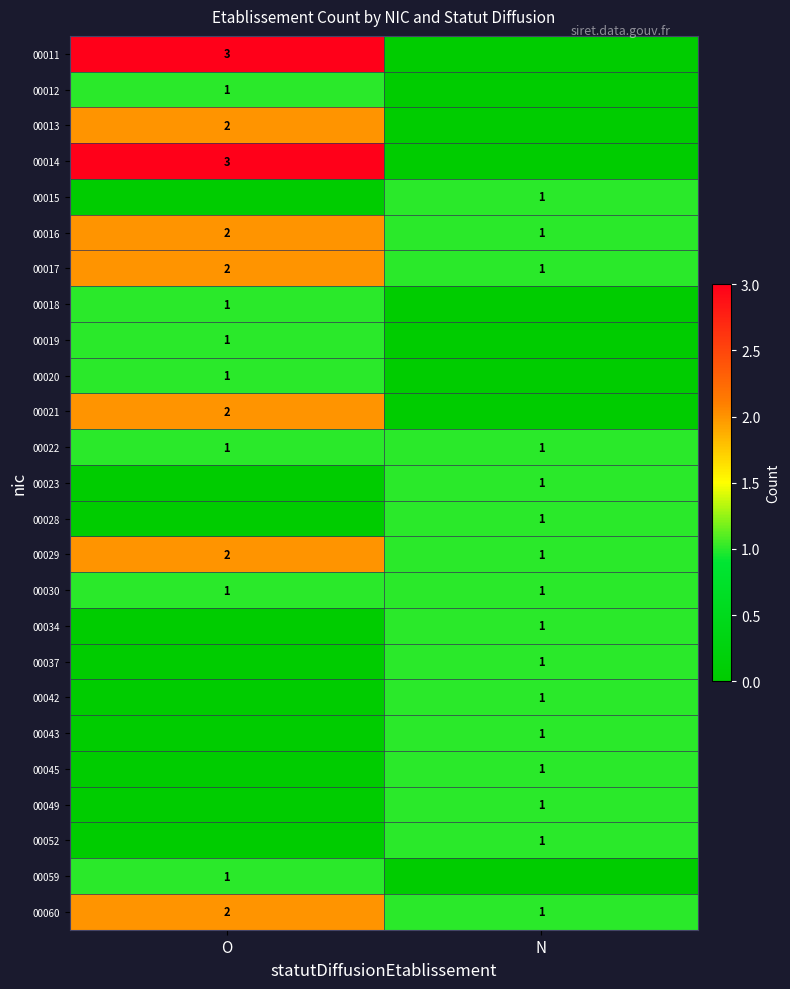

Between O and N, which is larger?

O